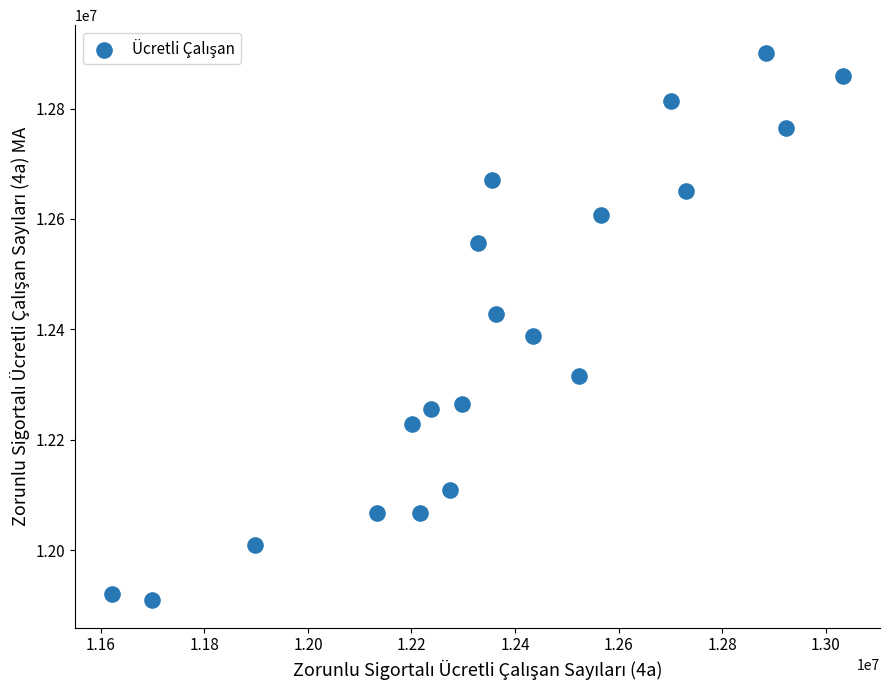

What is the range of Y values (max minus min)?

992762.4